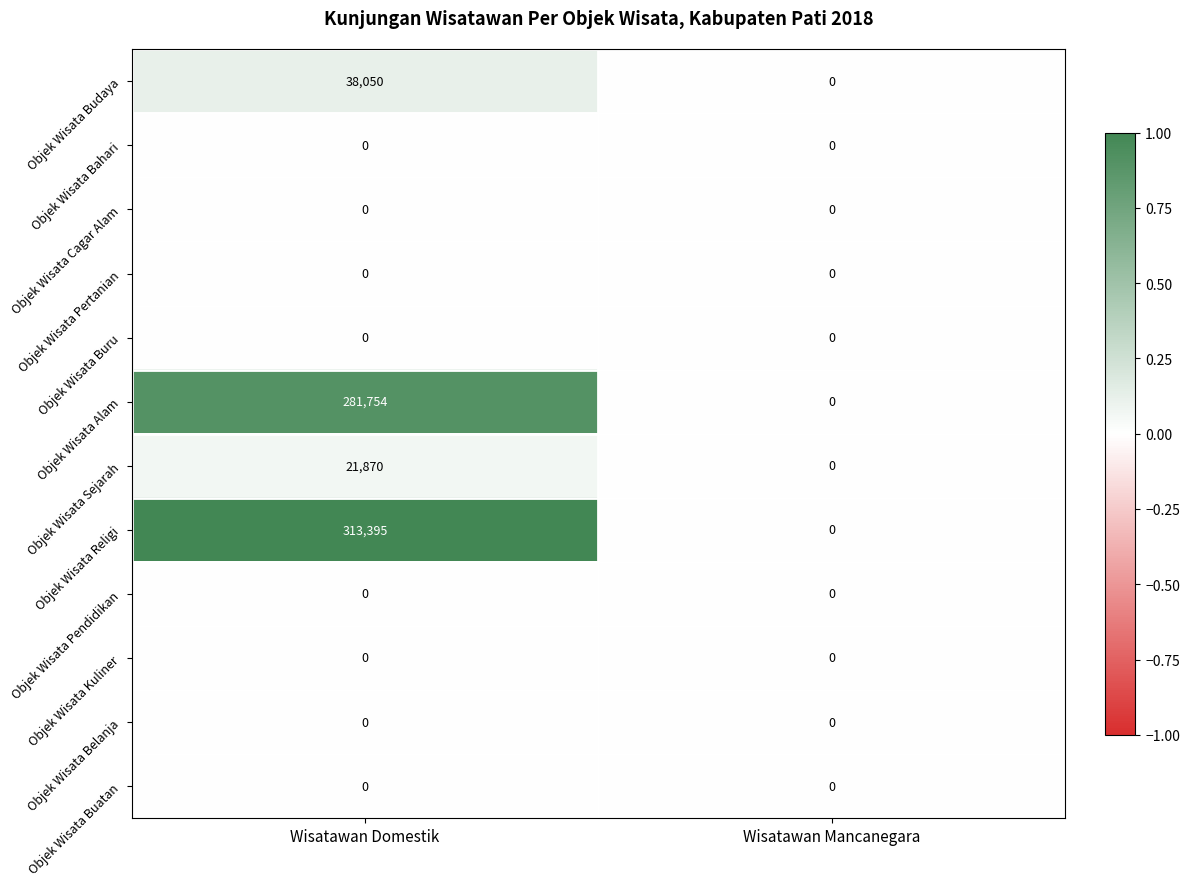

What is the difference between the highest and lowest values at Wisatawan Domestik?

313395